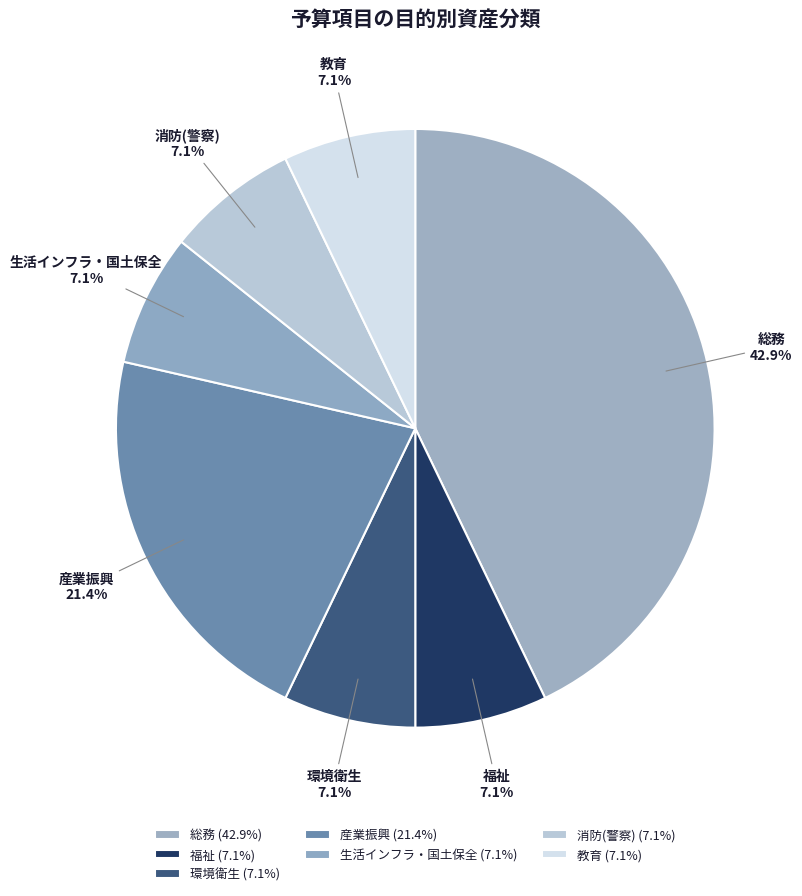

Which slice is the largest?

総務